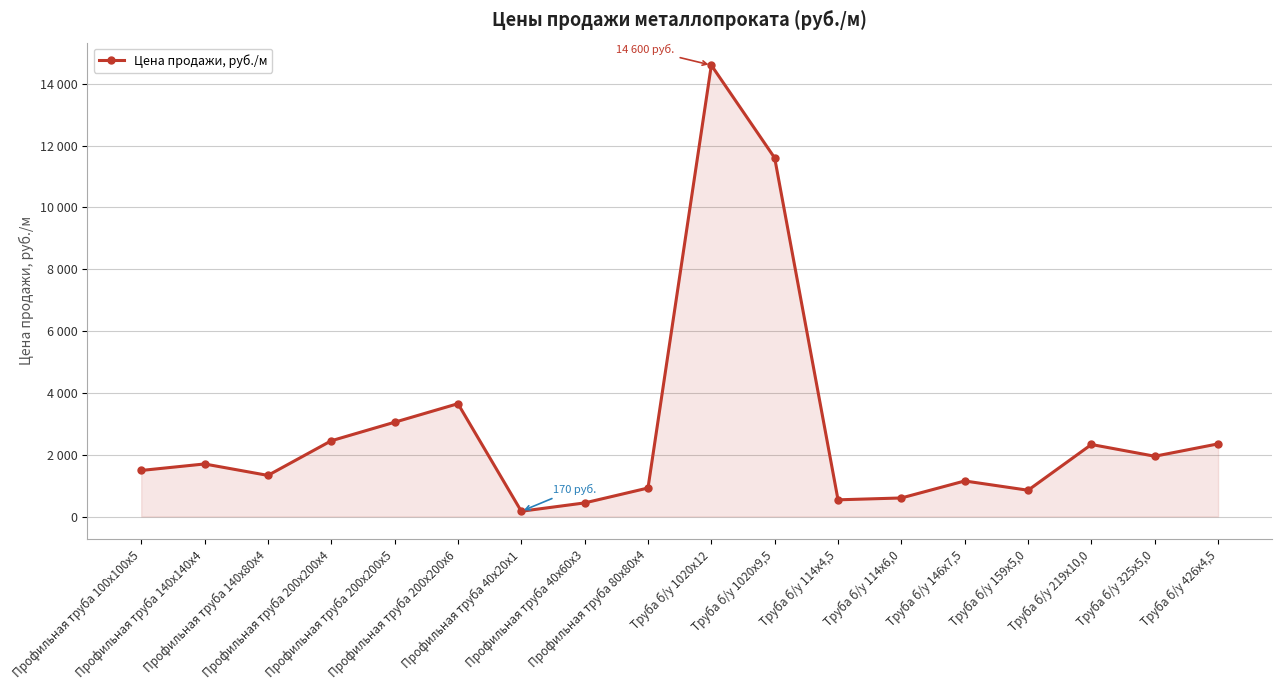

Reading right to left, extract all data points from this chart.

2350	1950	2330	850	1150	600	540	11600	14600	922	440	170	3650	3050	2450	1330	1700	1490